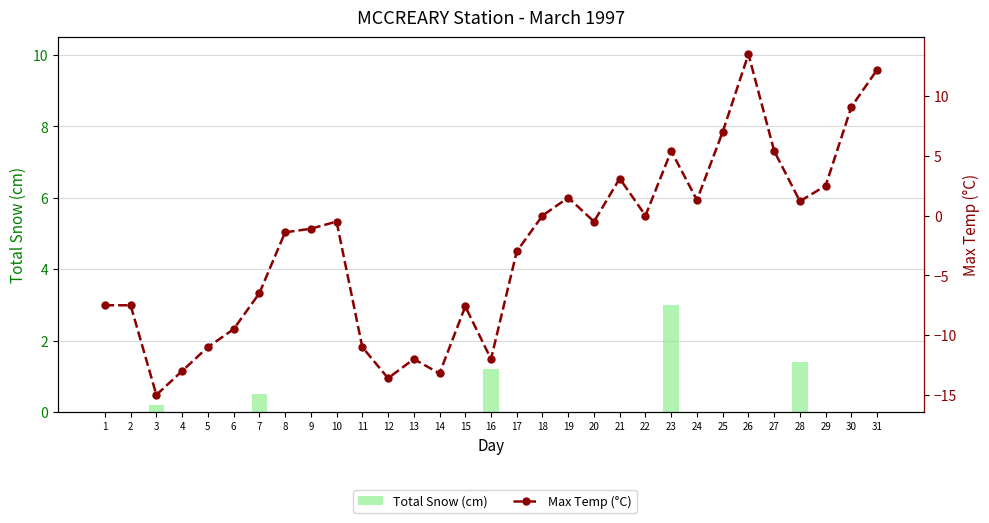

Where is Max Temp (°C) nearest to the value 0?

18